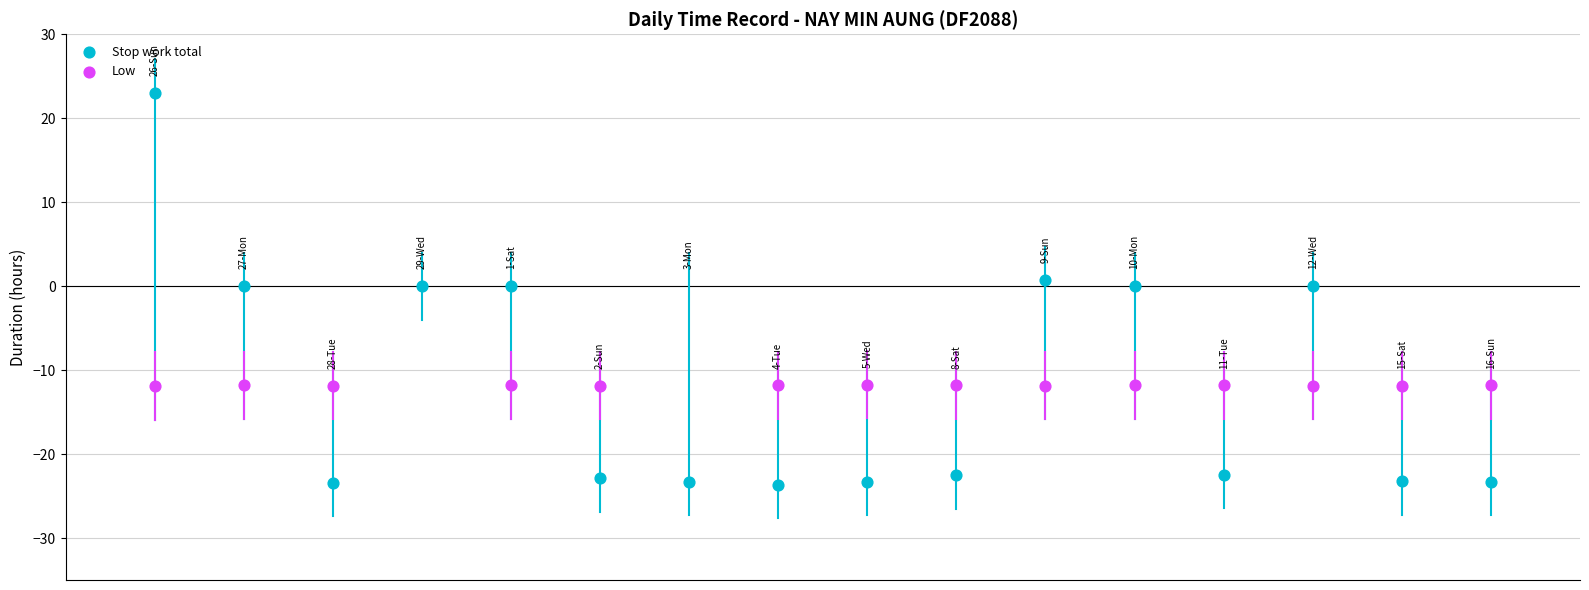

Which series reaches the minimum Y coordinate?

Stop work total